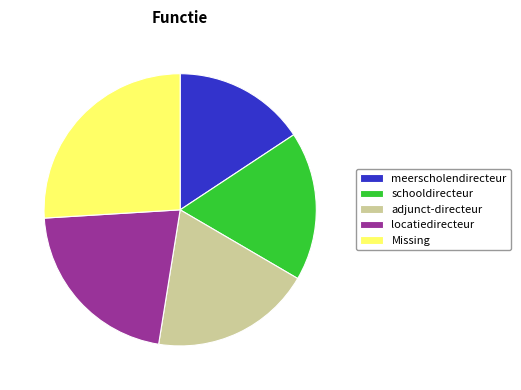

Which has a higher value, schooldirecteur or meerscholendirecteur?

schooldirecteur